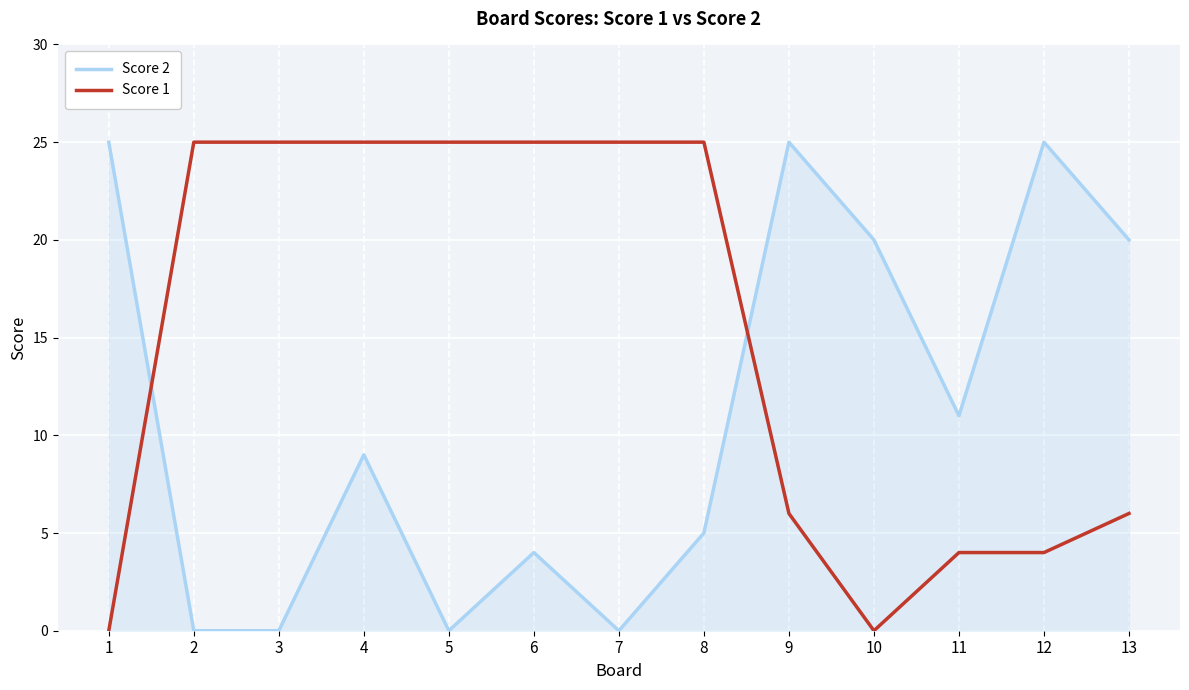

True or false: Score 1 and Score 2 intersect in this chart.

True